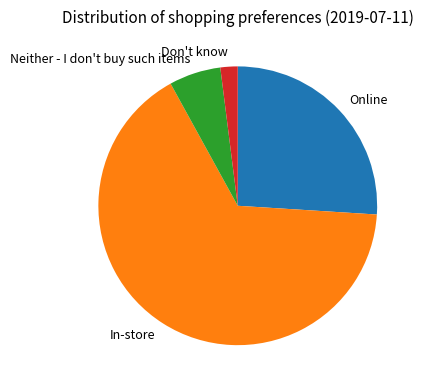

Rank the categories by value from lowest to highest.

Don't know, Neither - I don't buy such items, Online, In-store